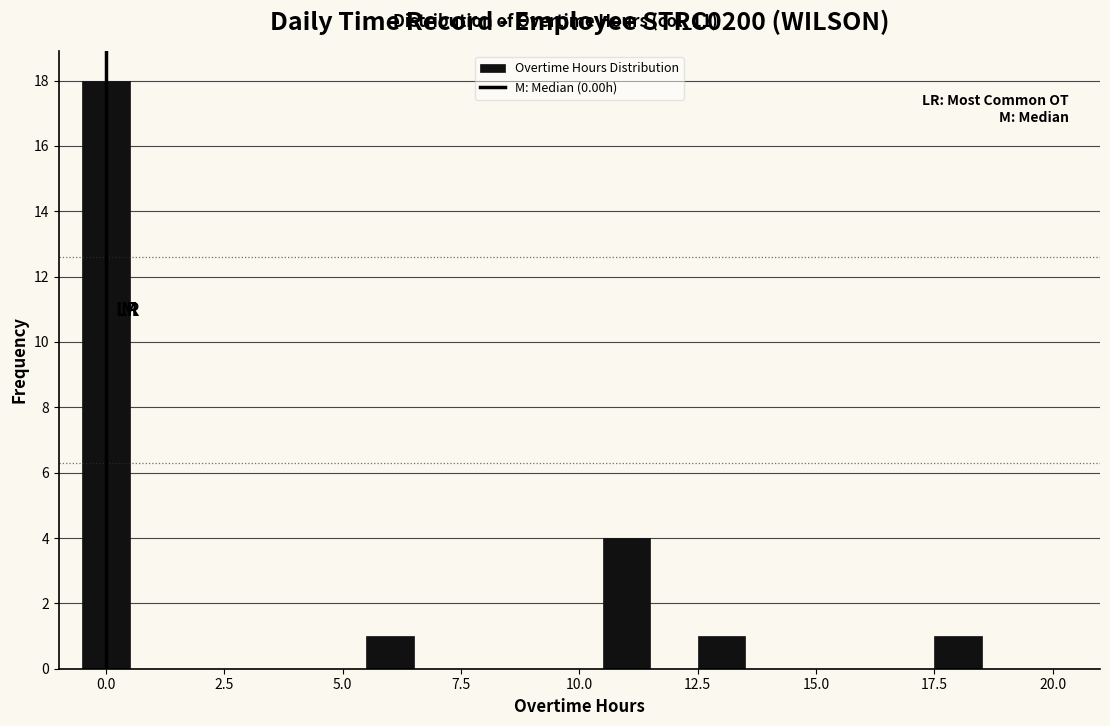

Read against the x-axis, roughly where is the centre of the tallest bar?

0.0